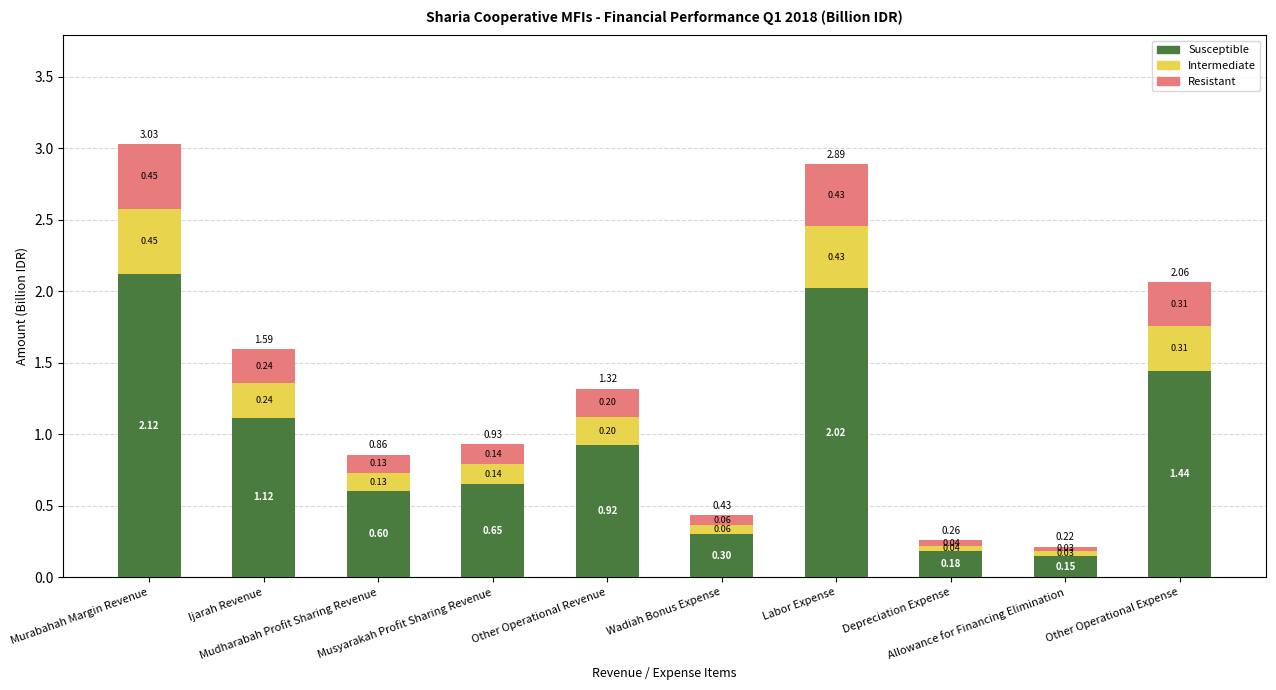

How many data points does each series have?

10